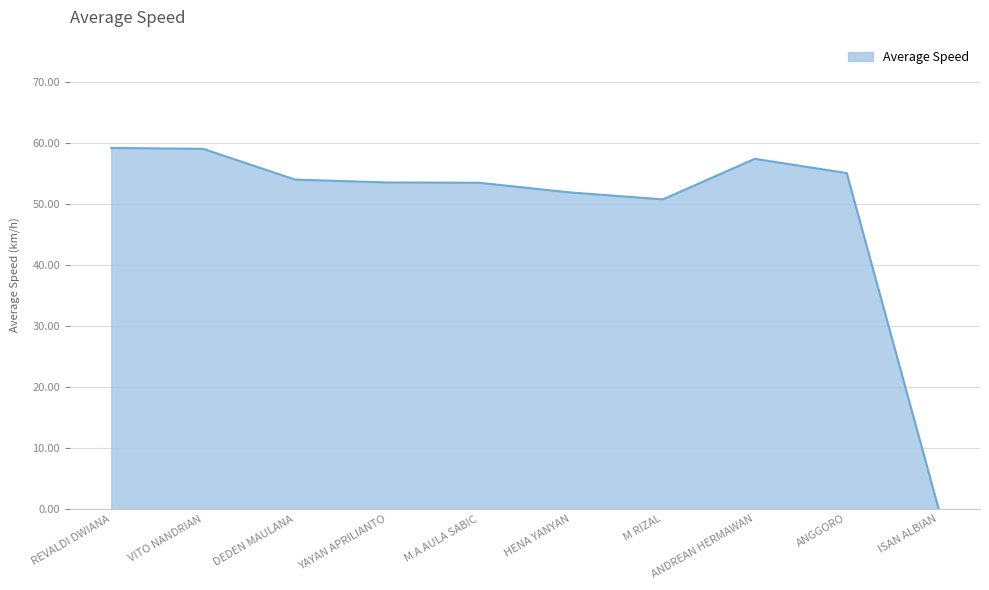

What is the difference between the values at VITO NANDRIAN and ANDREAN HERMAWAN?

1.6